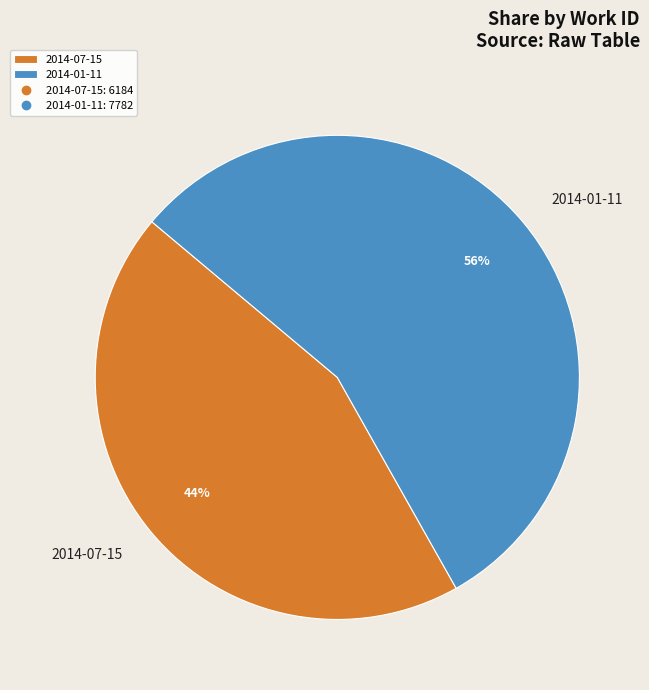

Approximately how many times larger is the value at 2014-07-15 compared to 2014-01-11?

0.8